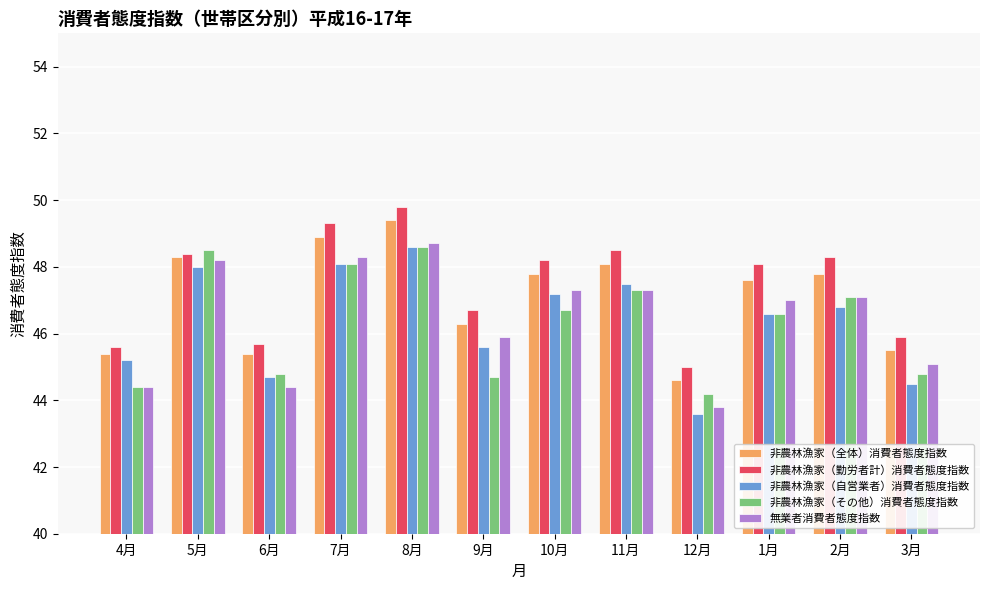

Reading left to right, extract all data points from this chart.

非農林漁家（全体）消費者態度指数: 45.4	48.3	45.4	48.9	49.4	46.3	47.8	48.1	44.6	47.6	47.8	45.5
非農林漁家（勤労者計）消費者態度指数: 45.6	48.4	45.7	49.3	49.8	46.7	48.2	48.5	45.0	48.1	48.3	45.9
非農林漁家（自営業者）消費者態度指数: 45.2	48.0	44.7	48.1	48.6	45.6	47.2	47.5	43.6	46.6	46.8	44.5
非農林漁家（その他）消費者態度指数: 44.4	48.5	44.8	48.1	48.6	44.7	46.7	47.3	44.2	46.6	47.1	44.8
無業者消費者態度指数: 44.4	48.2	44.4	48.3	48.7	45.9	47.3	47.3	43.8	47.0	47.1	45.1